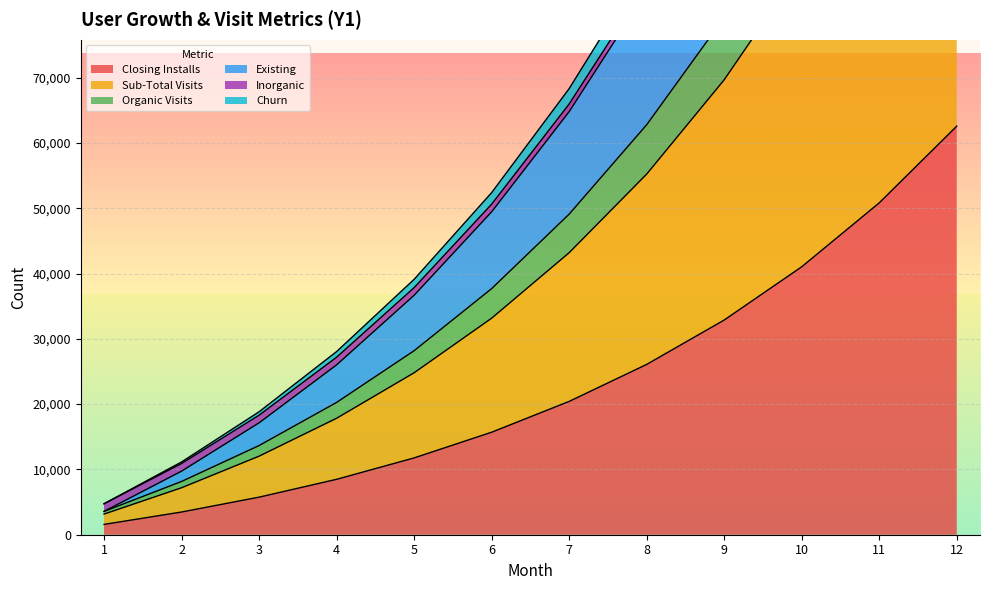

True or false: Organic Visits and Existing cross at least once.

False